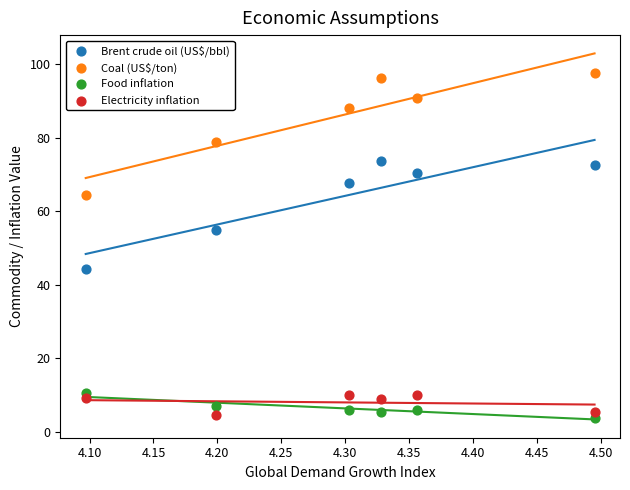

In the Coal (US$/ton) series, what Y value is closest to 81?

78.9